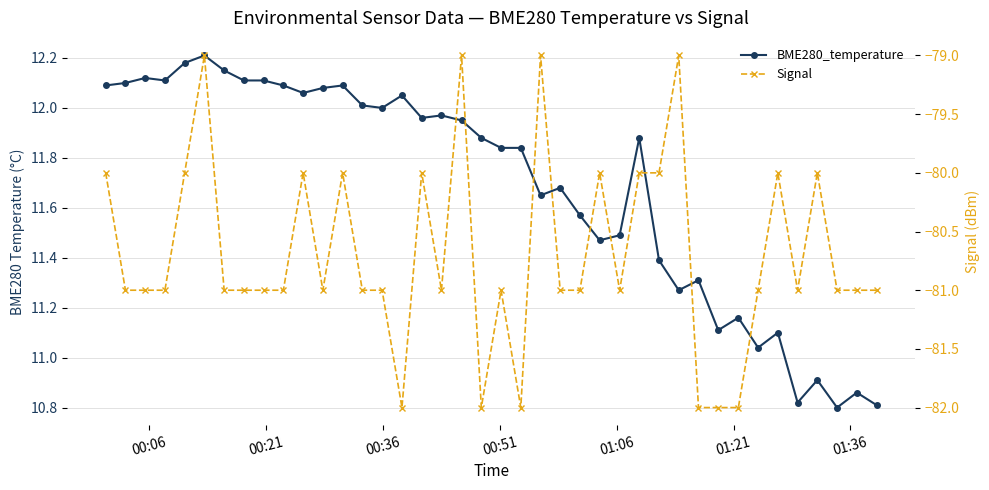

What is the greatest value displayed?

12.2